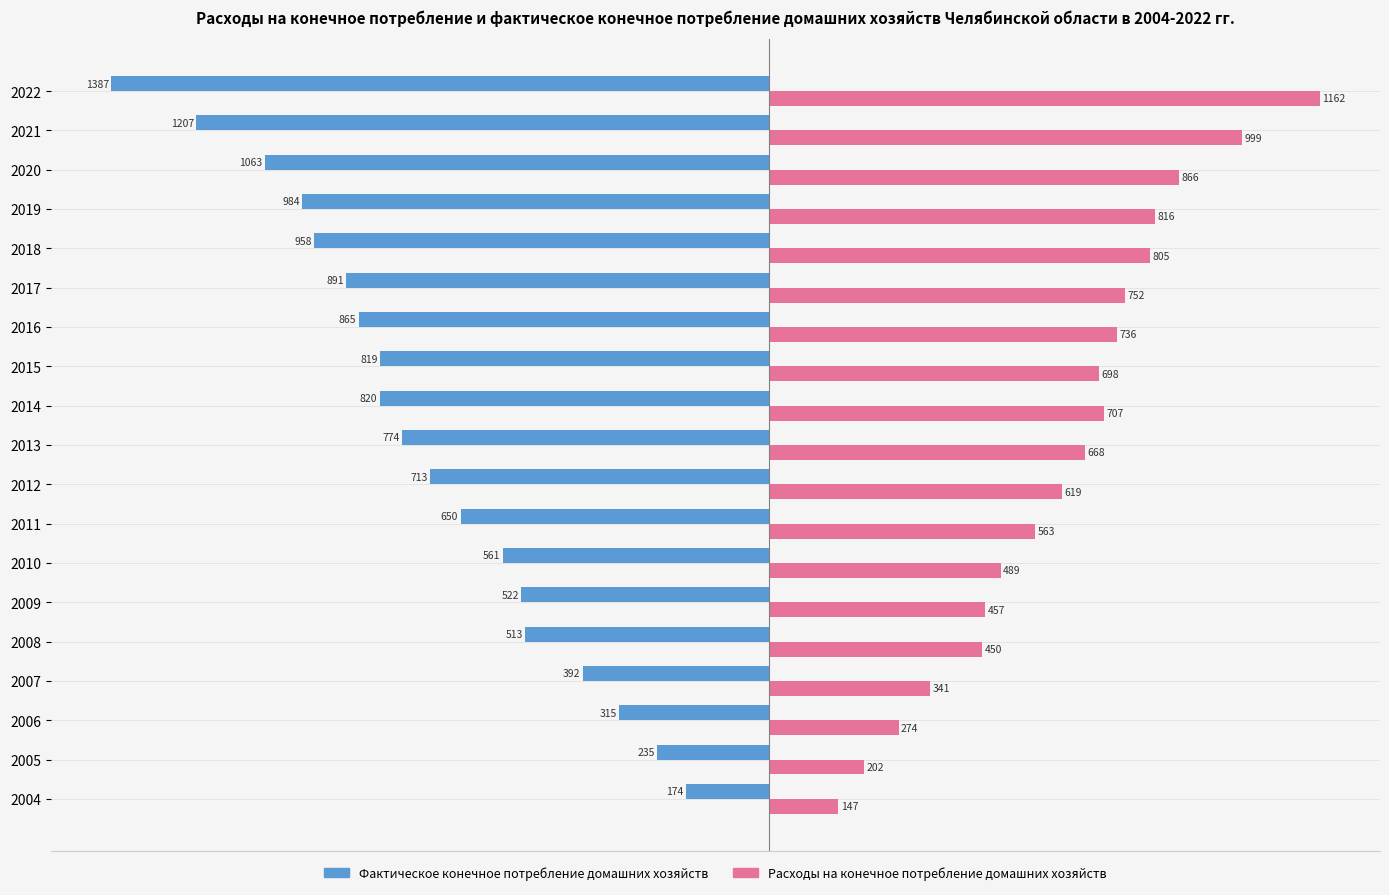

At which label is Расходы на конечное потребление домашних хозяйств closest to 654?

2013